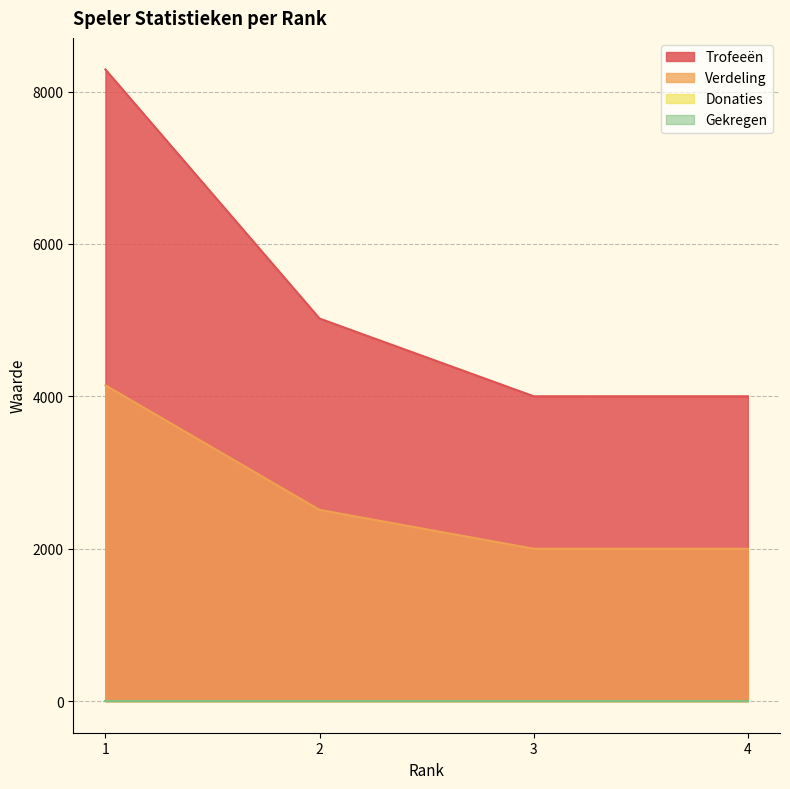

Where is Trofeeën nearest to the value 6145?

2